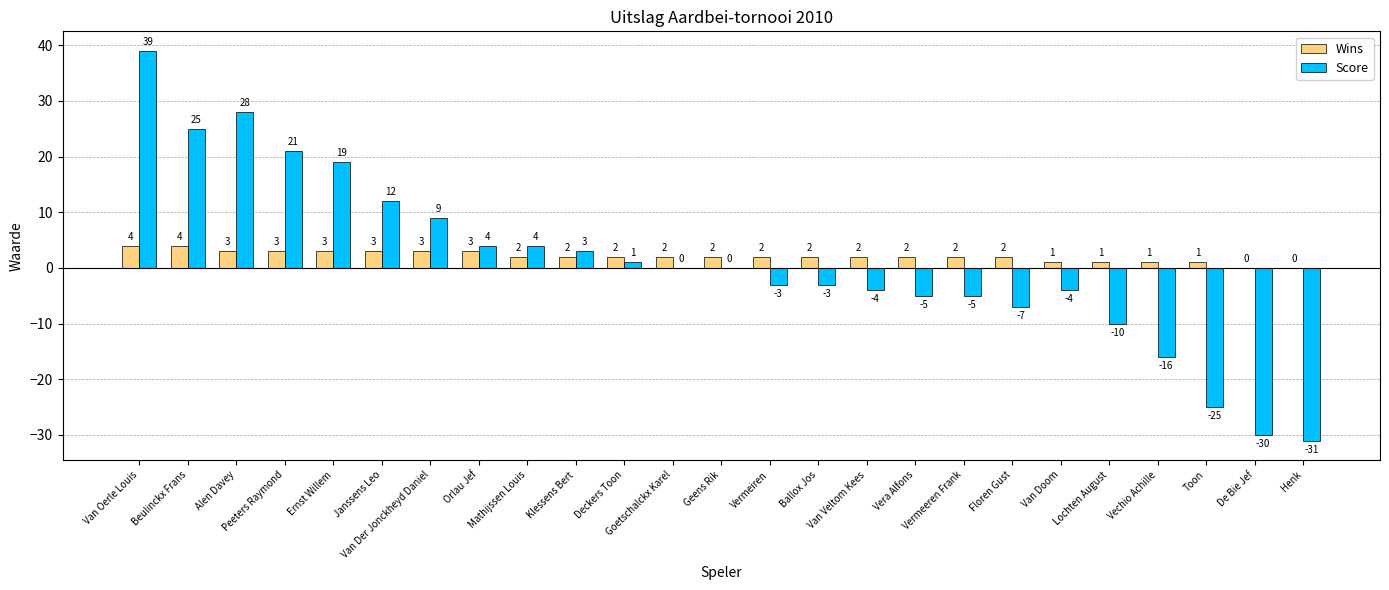

What is the highest value of the Score series?

39